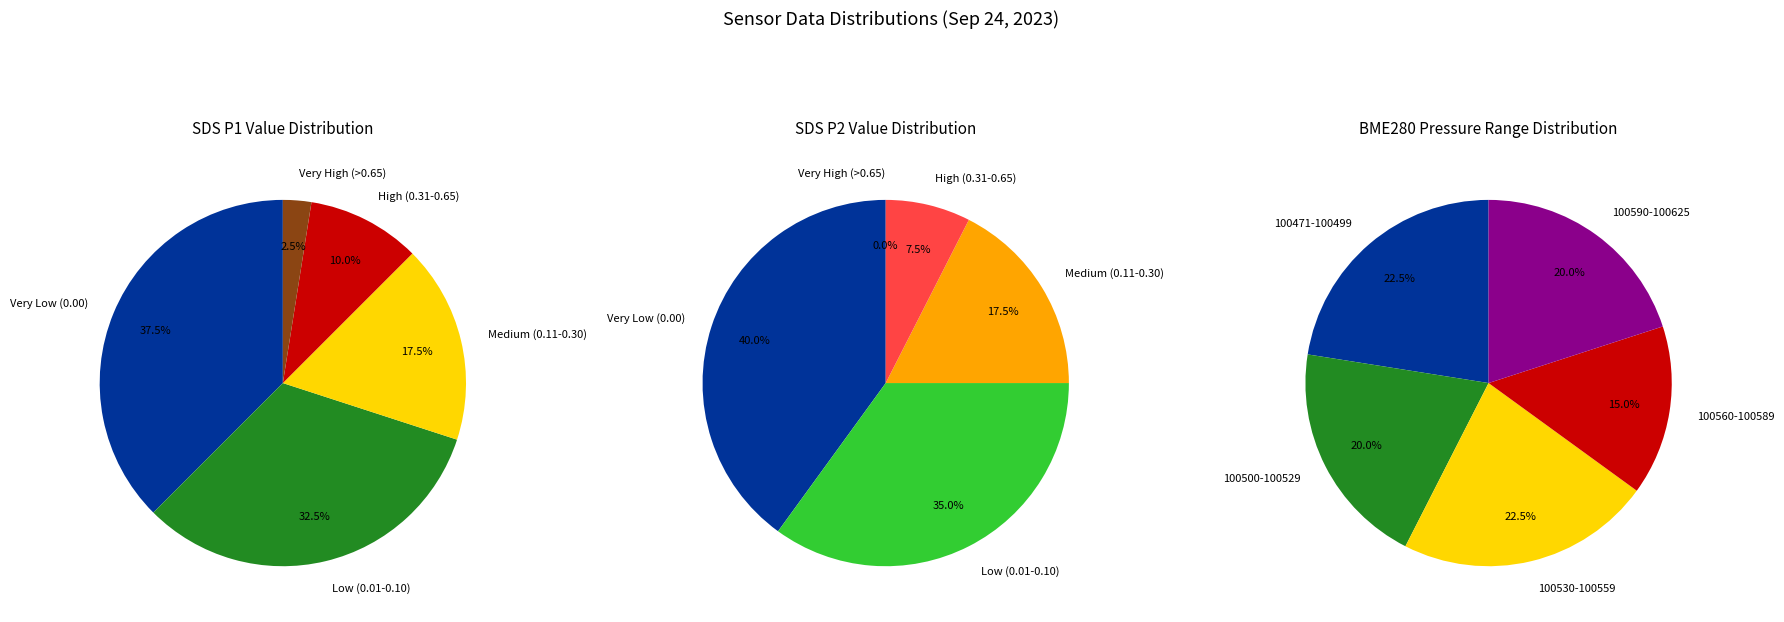

Combined, do 5 and 24 account for over 50%?

No